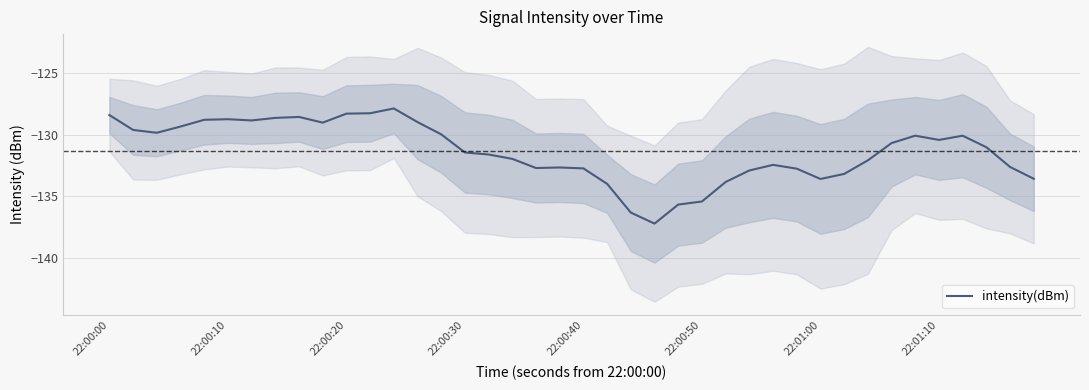

The value of intensity(dBm) at 22:00:30 is -70.4. True or false?

False